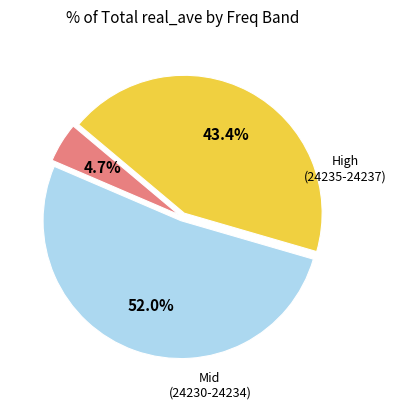

Is there a majority slice in this chart?

Yes